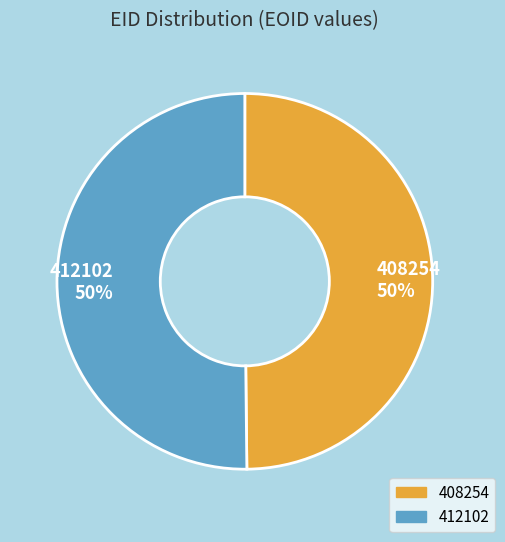

Combined, do 412102 and 408254 account for over 50%?

Yes